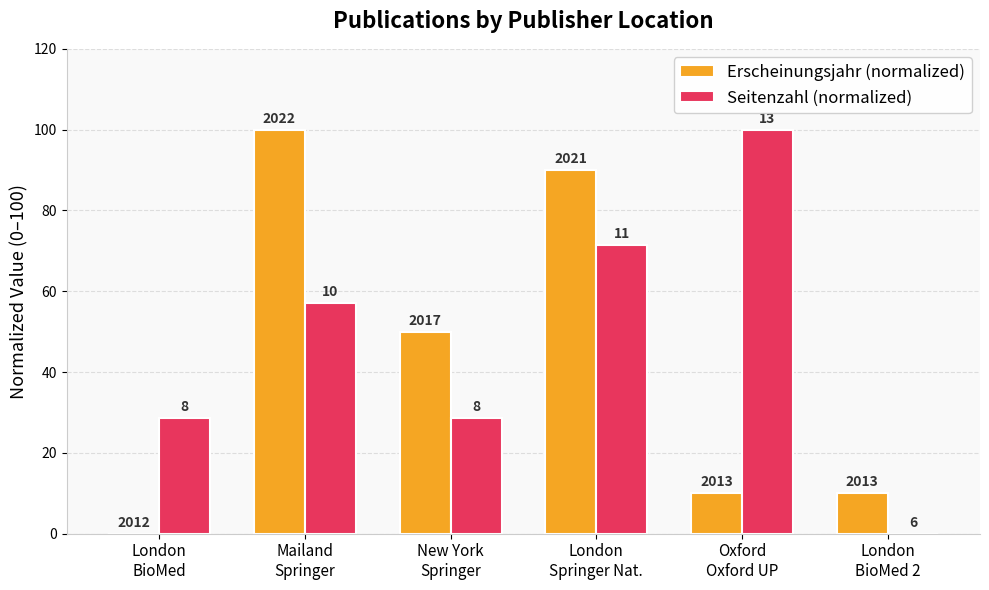

At London
BioMed 2, list the series in order from smallest to largest.

Seitenzahl (normalized), Erscheinungsjahr (normalized)